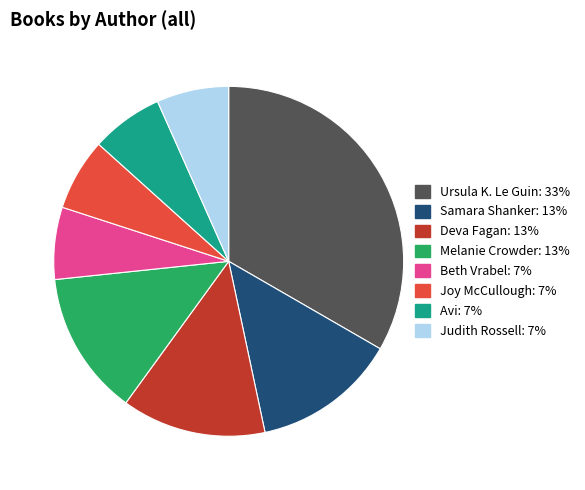

Is there any slice that represents more than half of the pie?

No